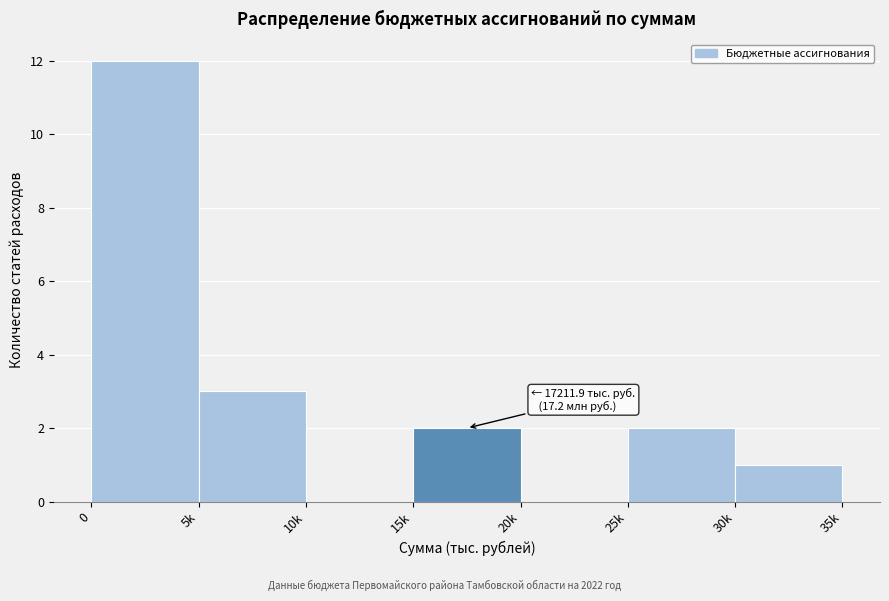

Reading left to right, what are all the values shown in this chart?

0=12	5k=3	10k=0	15k=2	20k=0	25k=2	30k=1